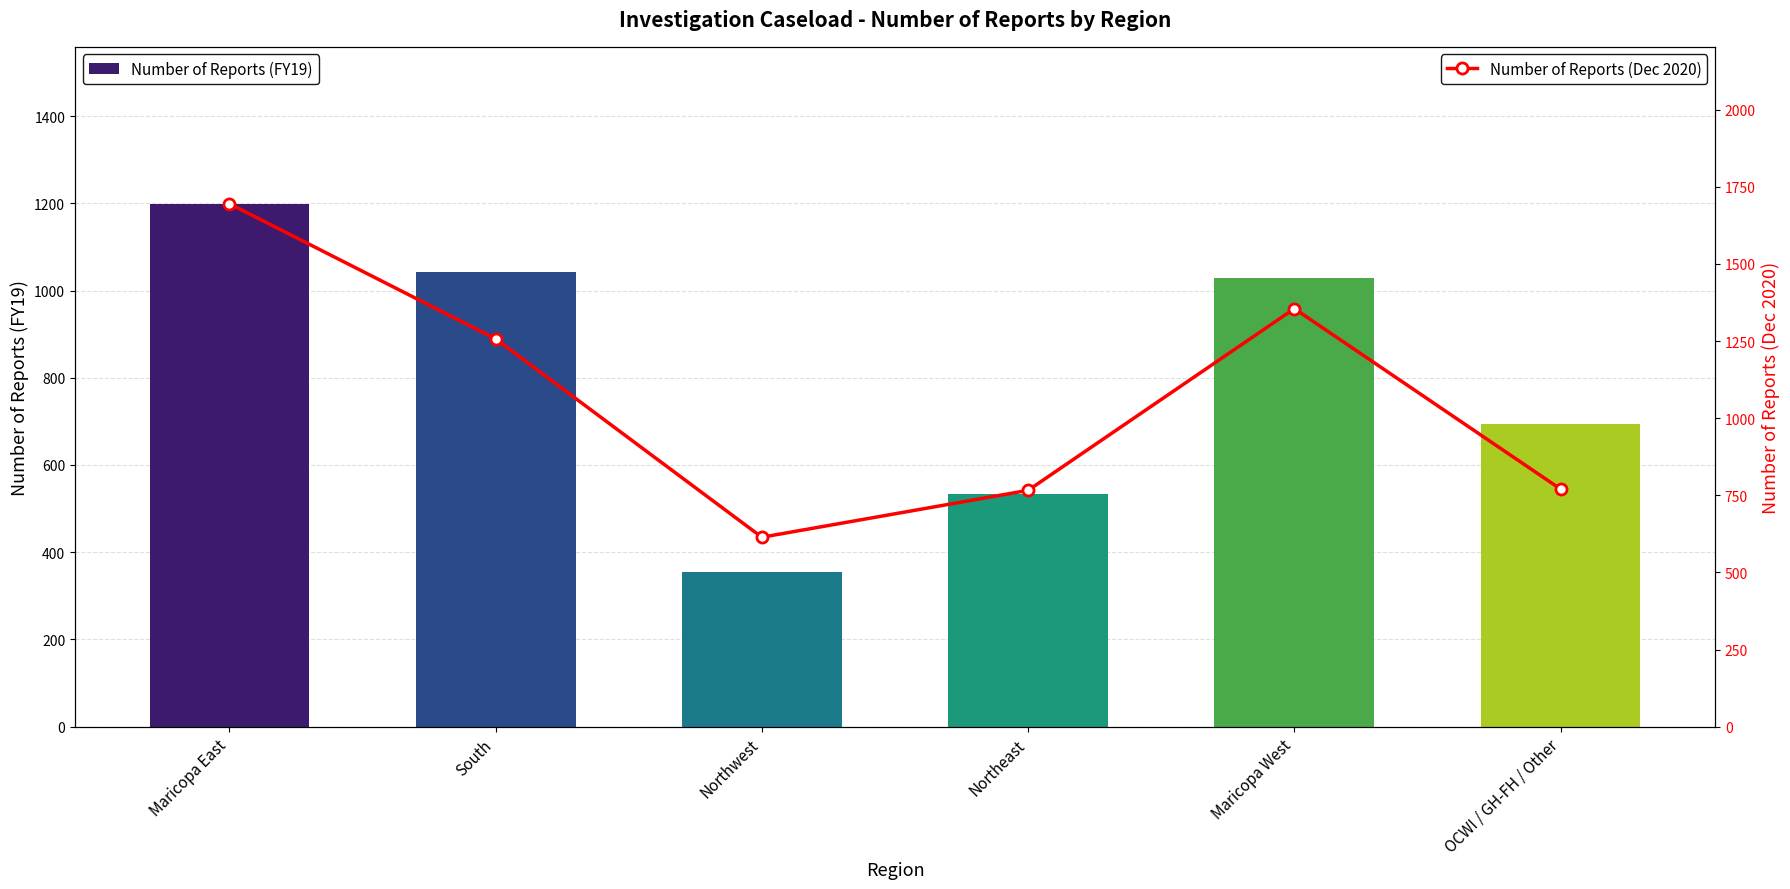

What value does the Number of Reports (FY19) series have at Maricopa East, to the nearest 10?

1200